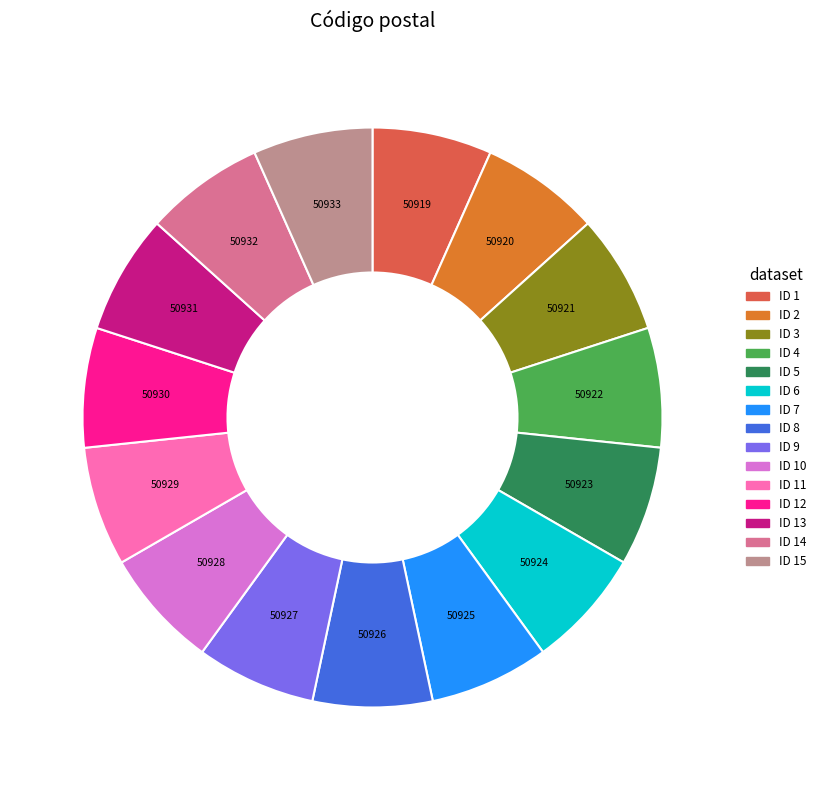

Is there any slice that represents more than half of the pie?

No